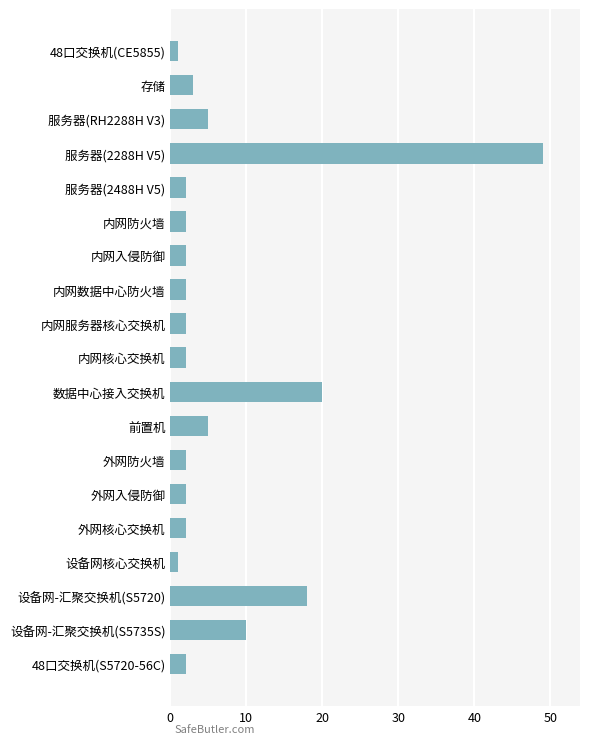

What is the maximum value shown in the chart?

49